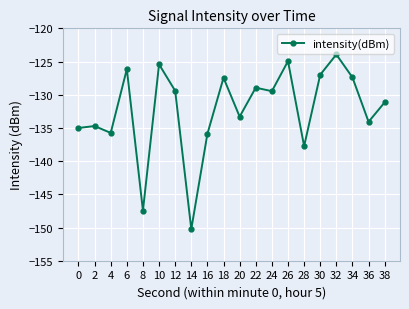

Where does the data first go above -129?

6